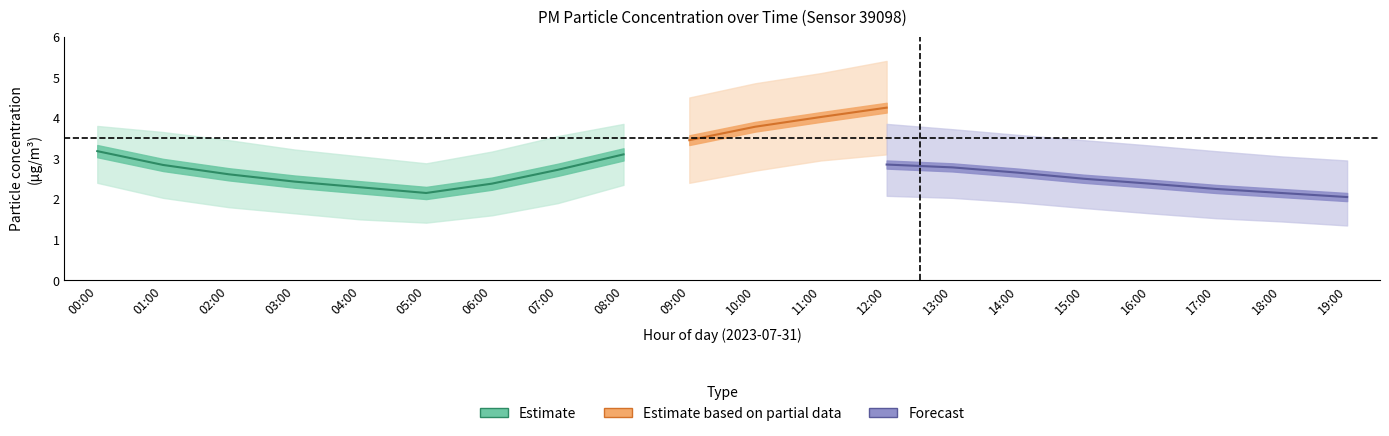

True or false: P1 and P1_upper intersect in this chart.

False